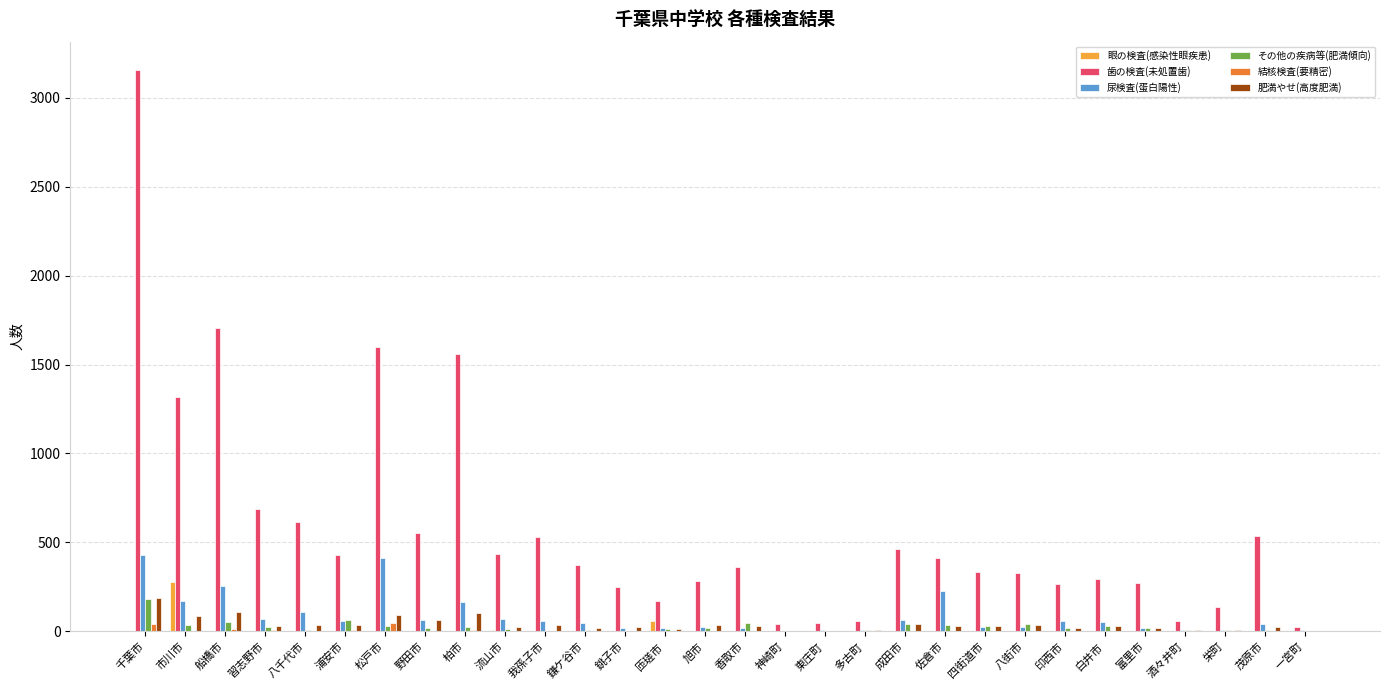

Is the value of 歯の検査(未処置歯) at 我孫子市 greater than the value of 結核検査(要精密) at 四街道市?

Yes